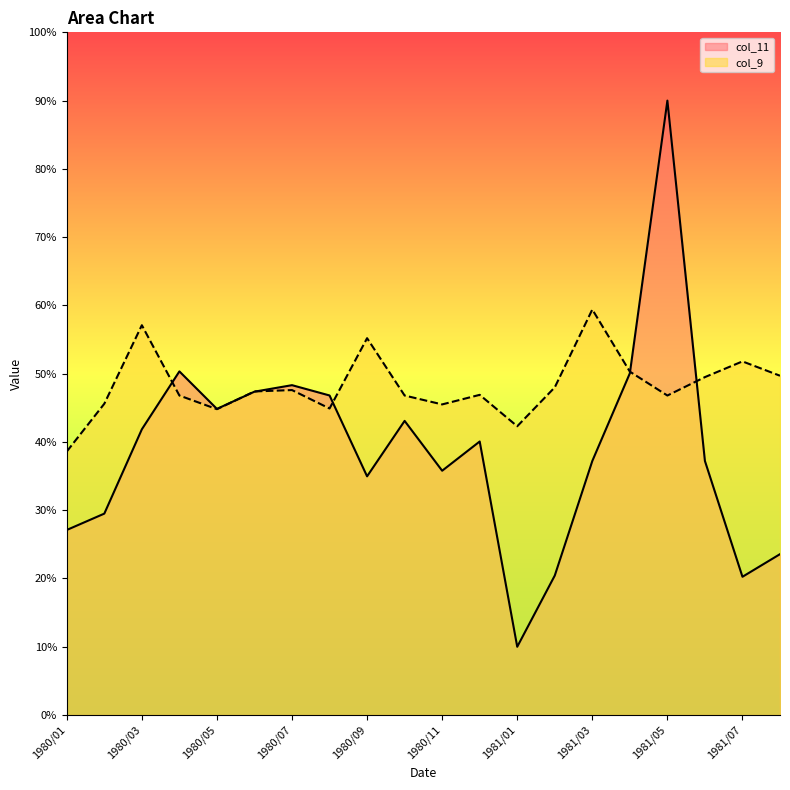

True or false: col_9 has a value of 10.0 at 1980/07.

False